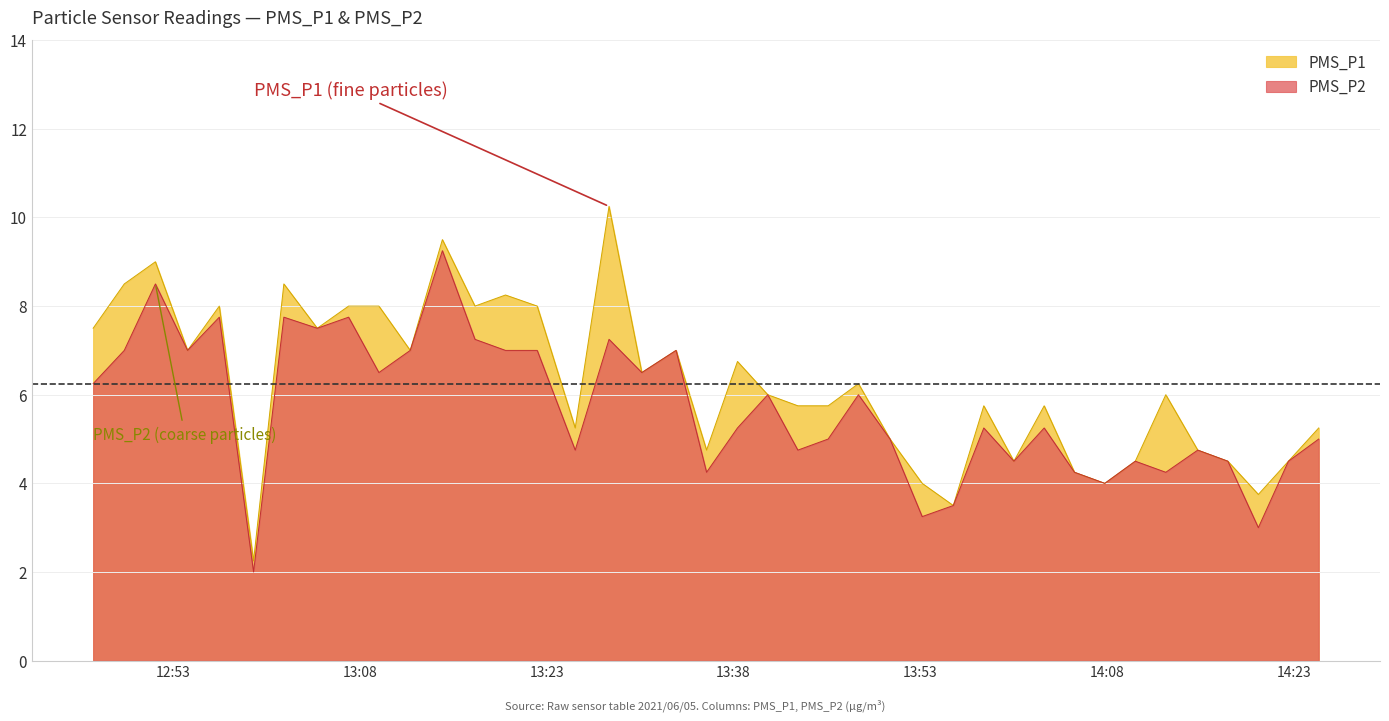

Rank the series by their maximum value, from lowest to highest.

PMS_P2, PMS_P1